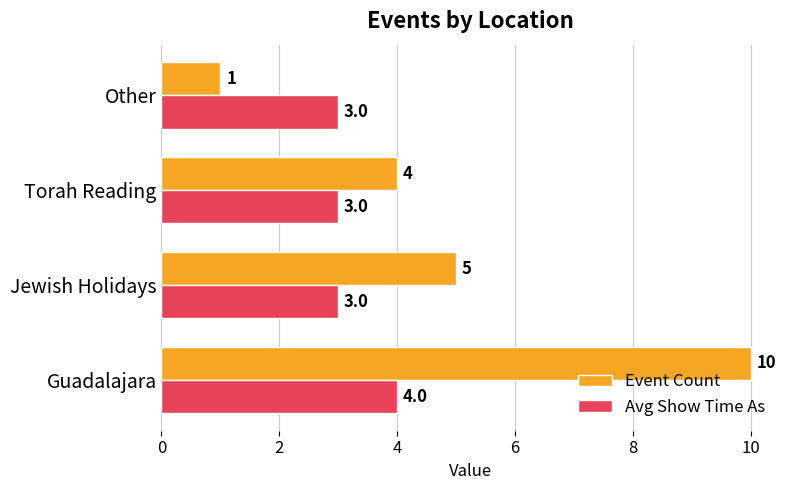

True or false: Avg Show Time As has a value of 3 at Torah Reading.

True